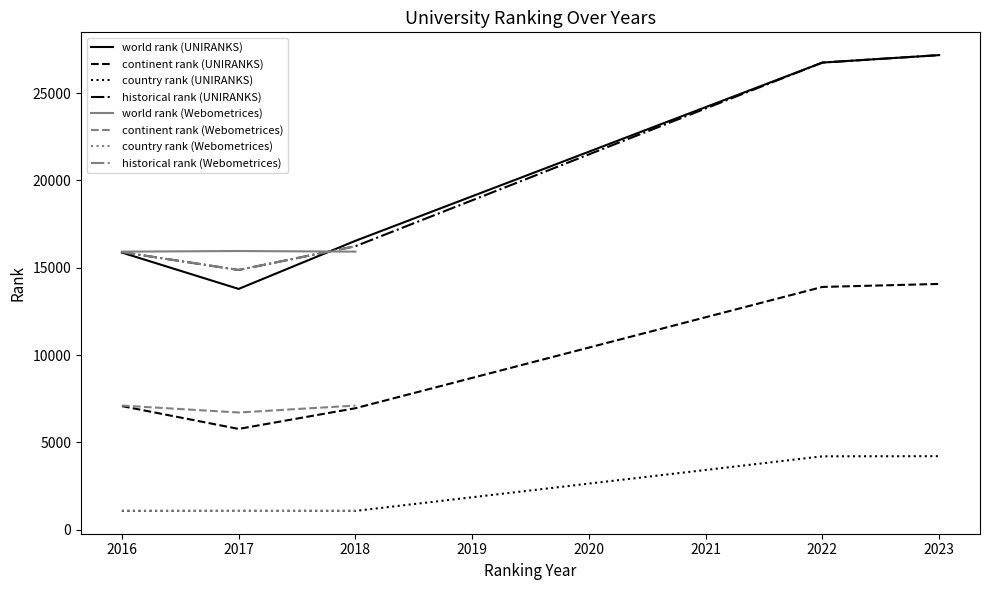

What is the greatest value displayed?

27180.0